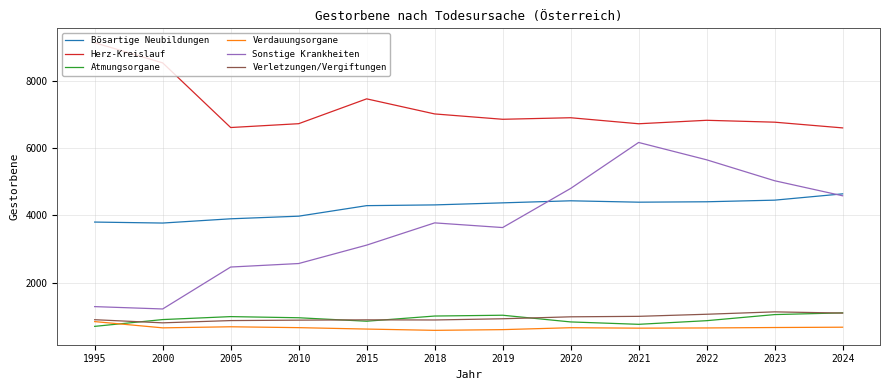

At which label does Verdauungsorgane first exceed 665?

1995